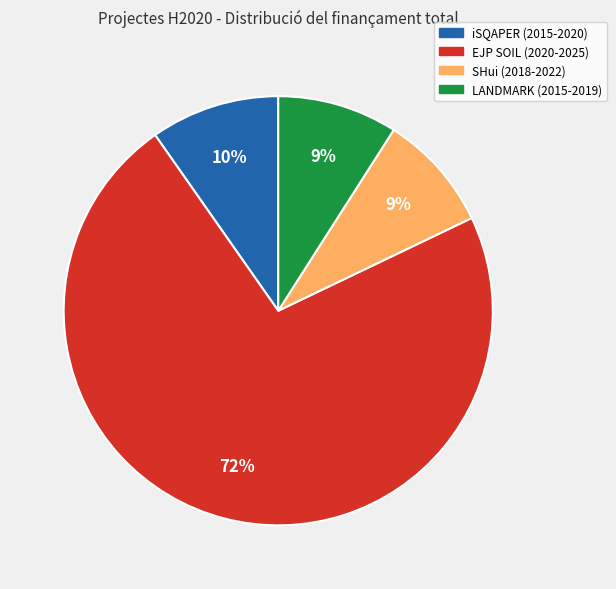

Which has a higher value, LANDMARK (2015-2019) or iSQAPER (2015-2020)?

iSQAPER (2015-2020)